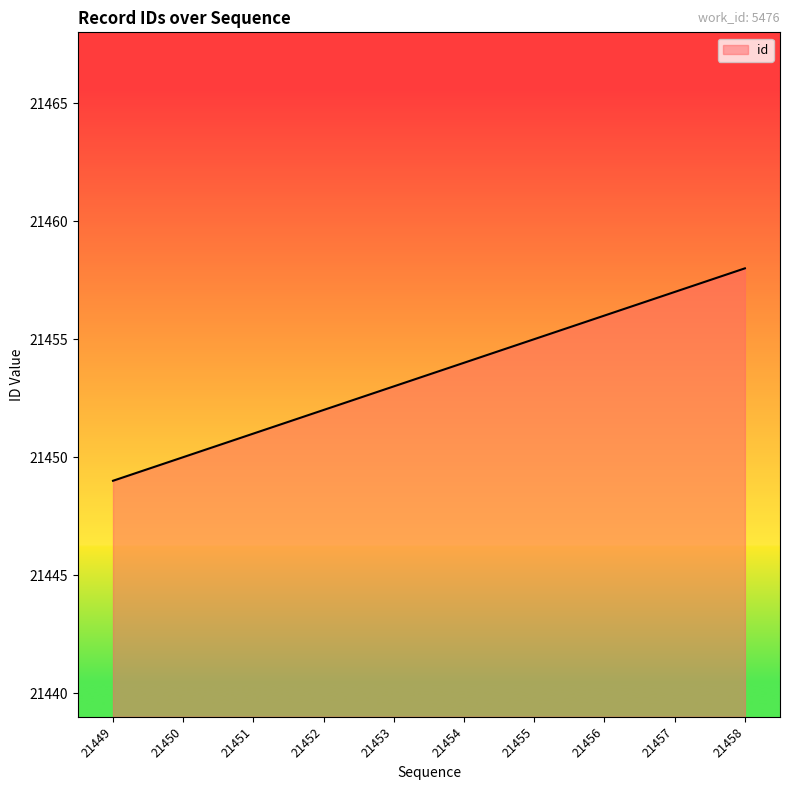

Is it true that the value at 21457 is 35364?

False